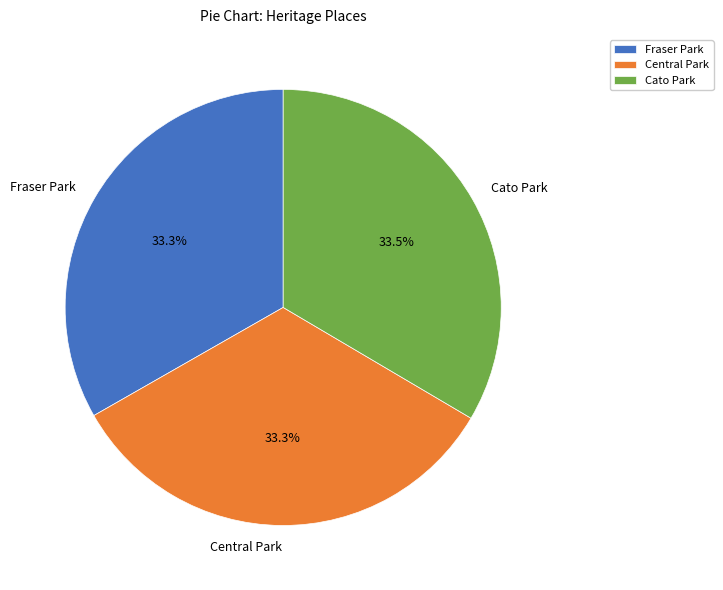

To the nearest percent, what is the combined percentage of Central Park and Fraser Park?

67%